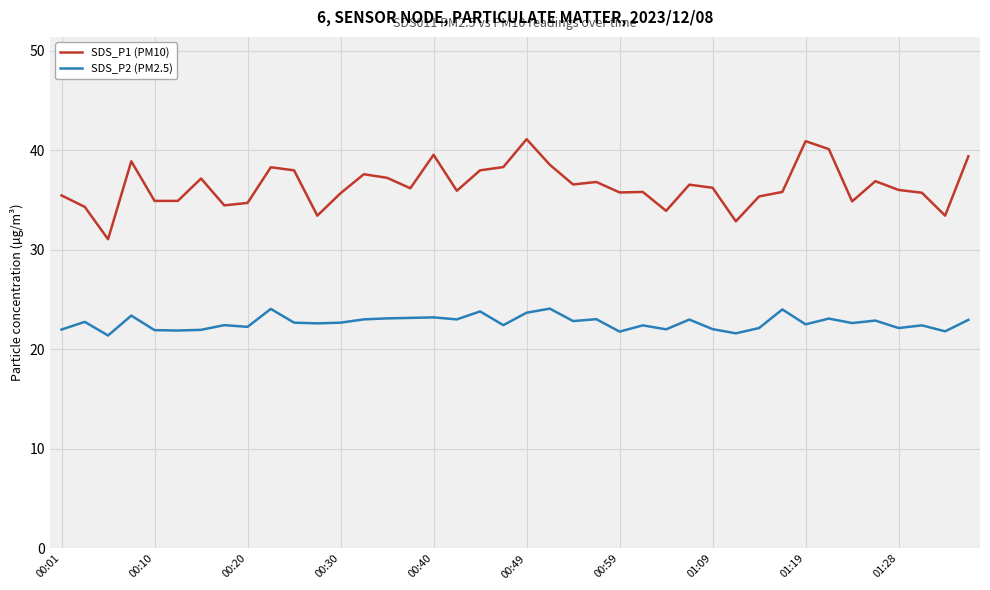

What is the highest value of the SDS_P1 (PM10) series?

41.1